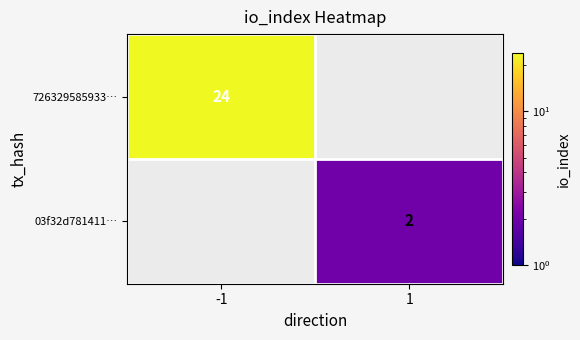

At how many categories does at least one series exceed 12?

1